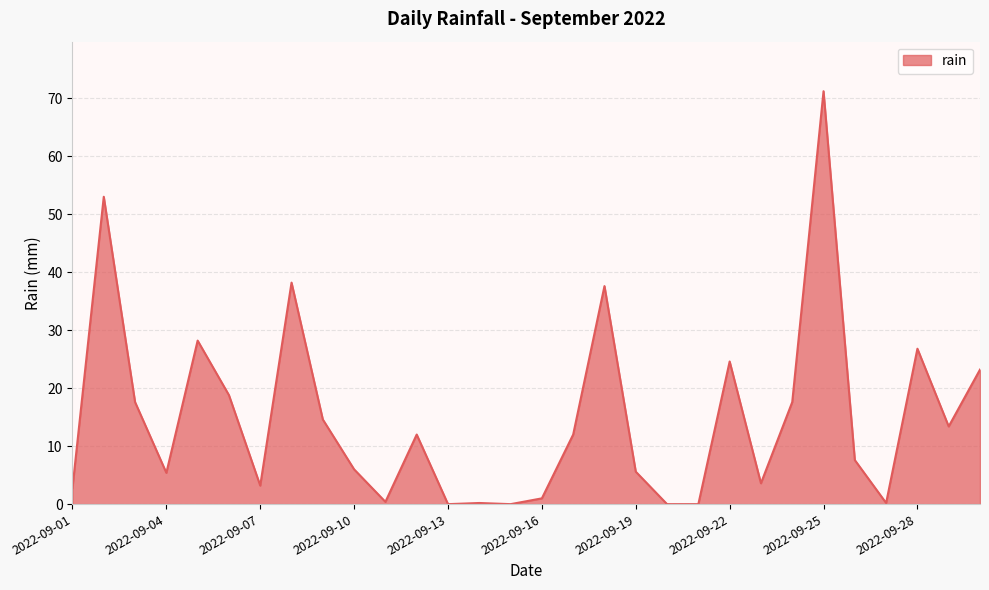

What is the difference between the maximum and minimum values?

71.2